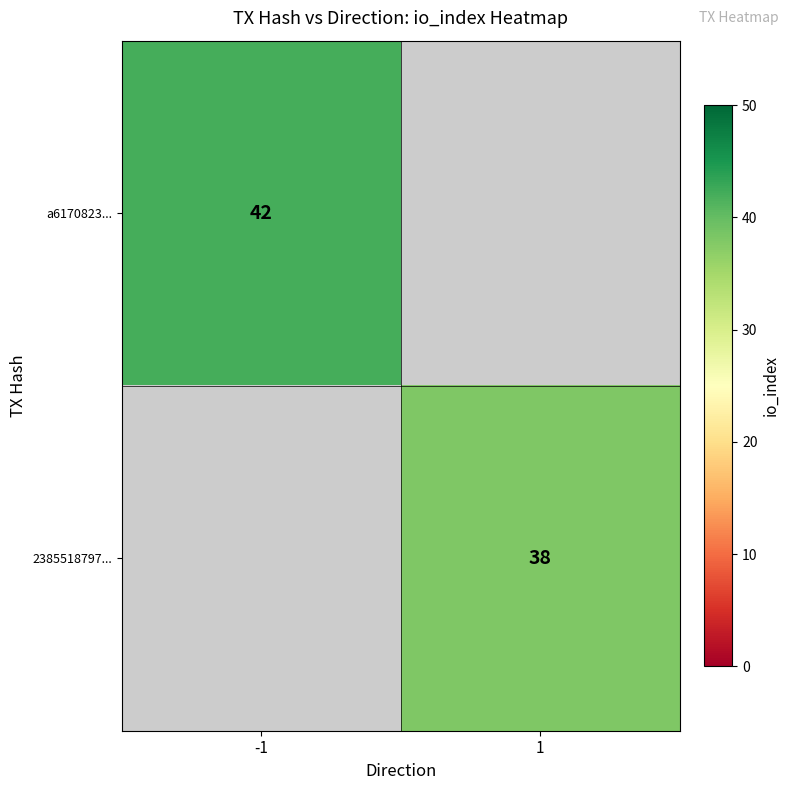

Is it true that a6170823... equals 42 at -1?

True